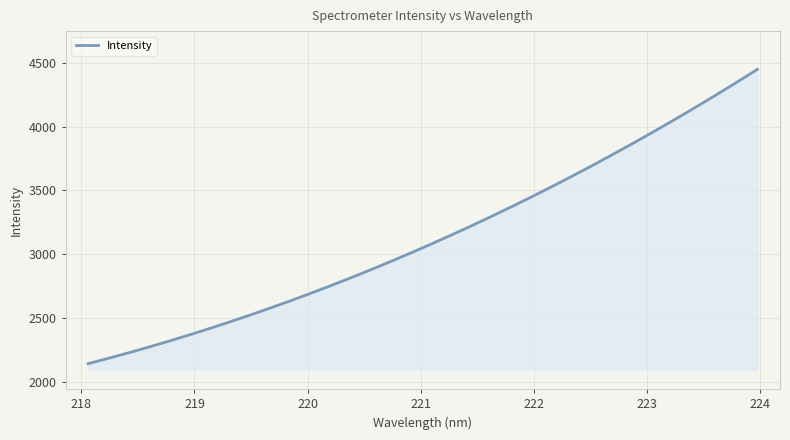

What is the smallest value displayed?

2141.0